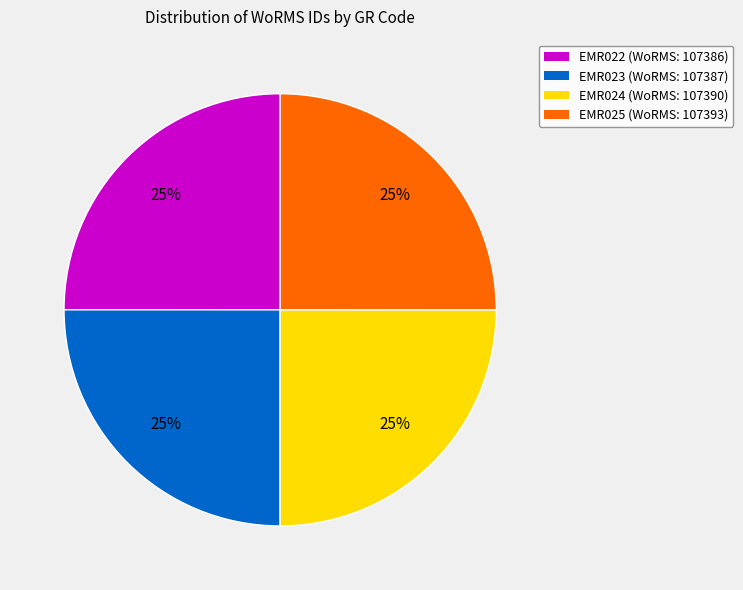

To the nearest percent, what is the combined percentage of EMR023 and EMR025?

50%